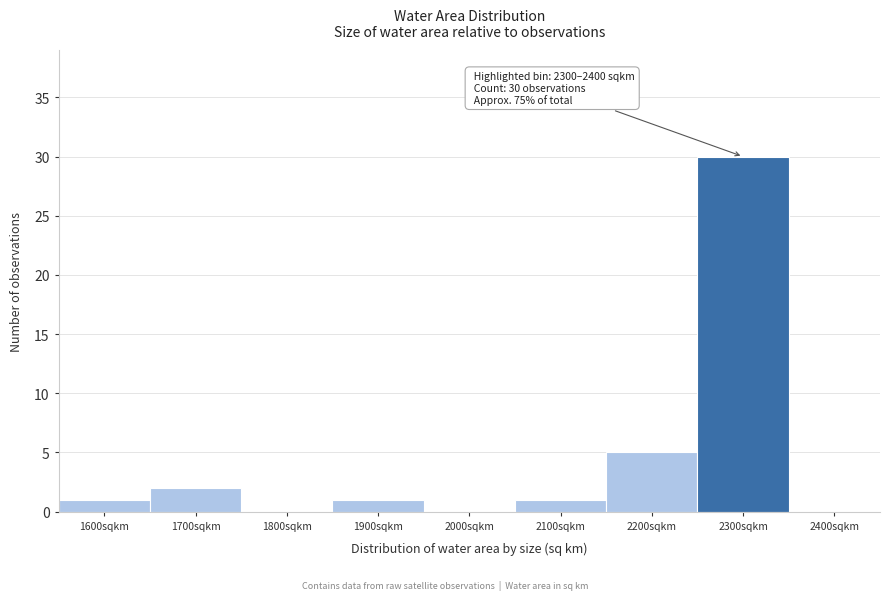

Reading left to right, list all the values displayed in this chart.

1600sqkm=1	1700sqkm=2	1800sqkm=0	1900sqkm=1	2000sqkm=0	2100sqkm=1	2200sqkm=5	2300sqkm=30	2400sqkm=0